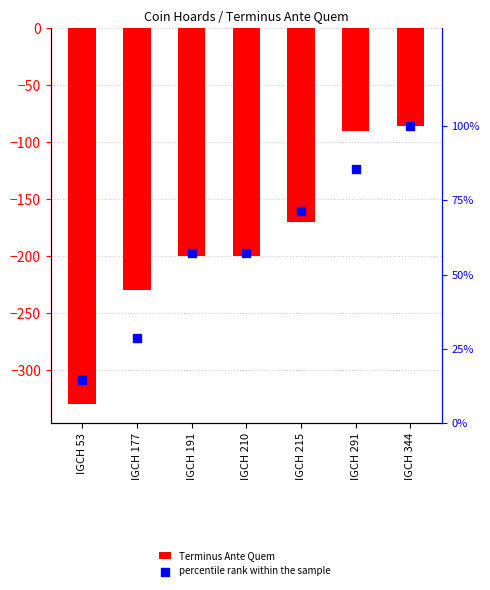

Which series has the largest total across all categories?

percentile rank within the sample